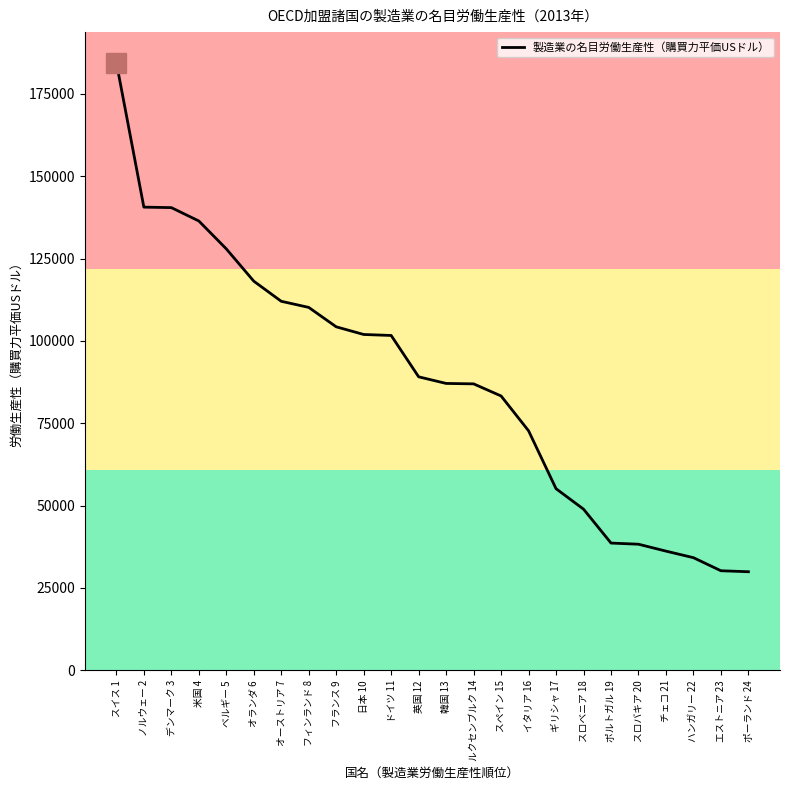

True or false: the data shows 136423 at 米国 4.

True